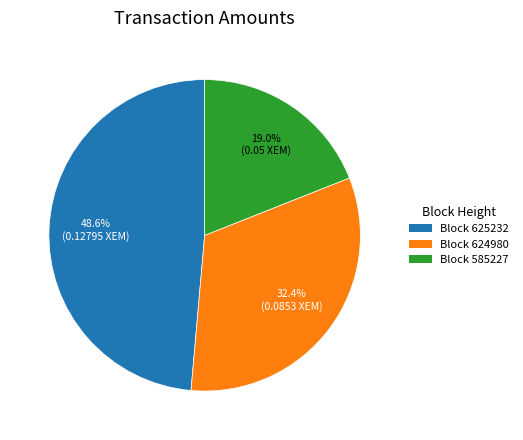

Which slice is the largest?

Block 625232